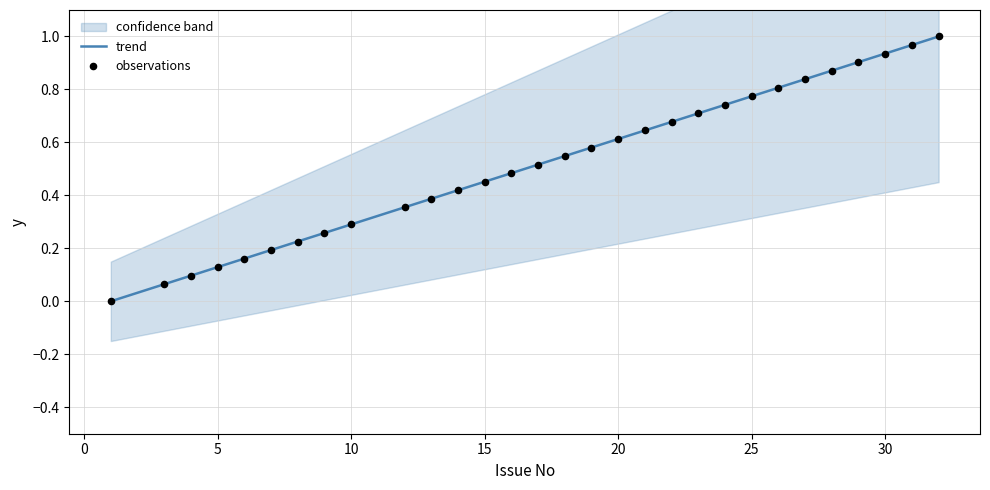

Which has a higher value, 30 or 17?

30